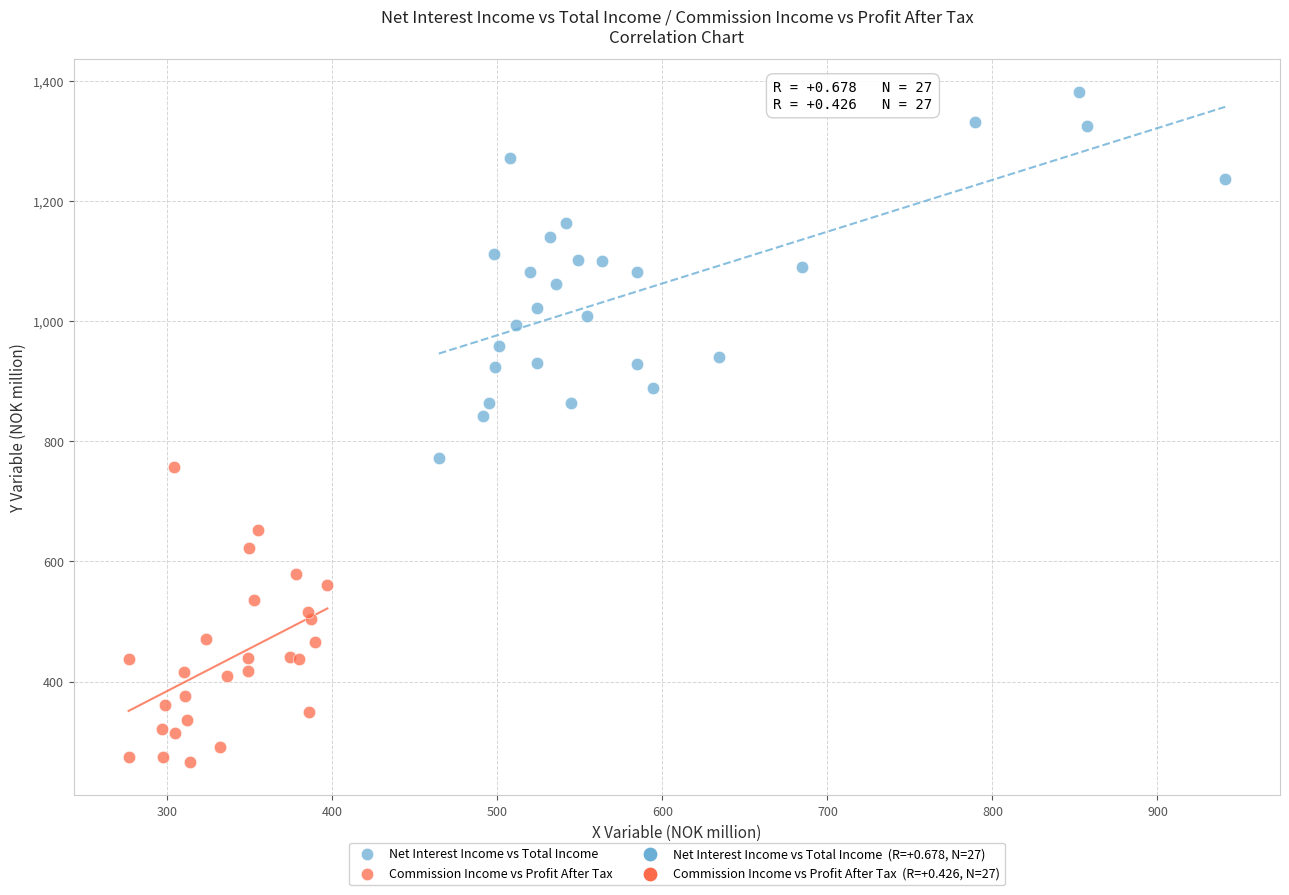

Which series has the largest Y range (max minus min)?

Net Interest Income vs Total Income